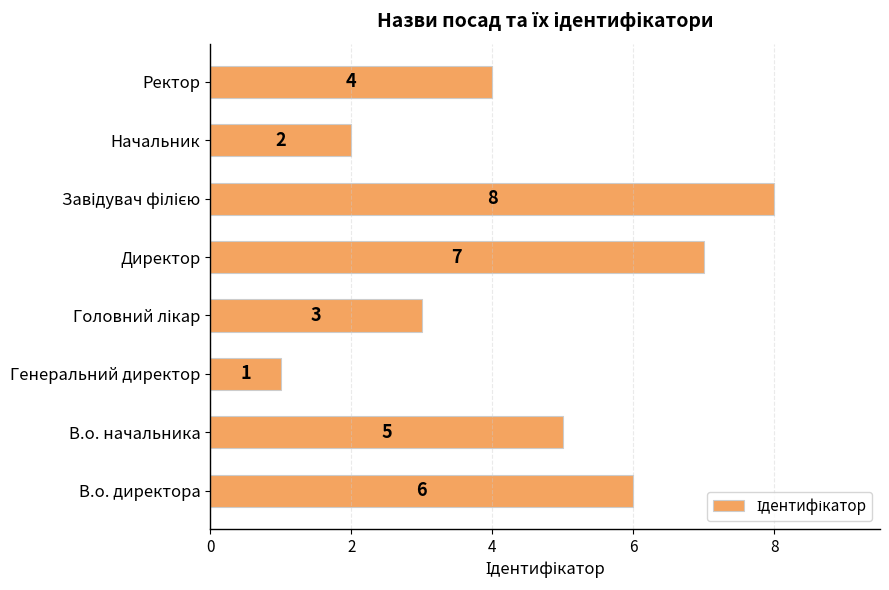

How many values are between 3 and 7?

5